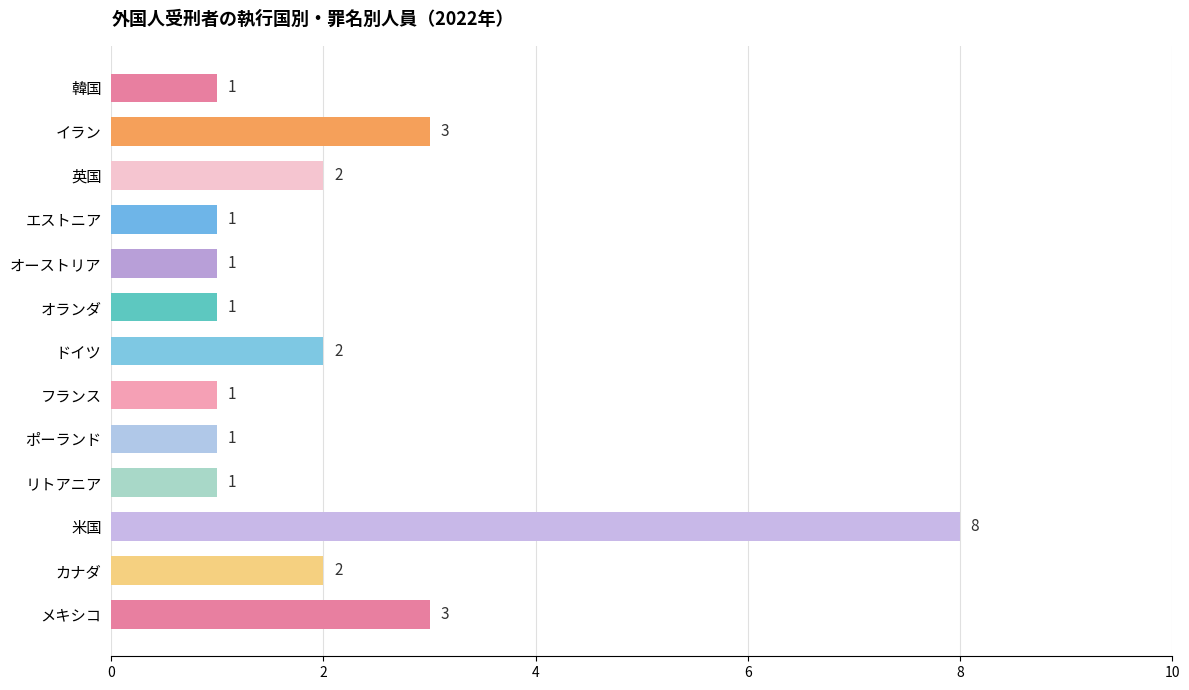

What is the difference between the maximum and minimum values?

7